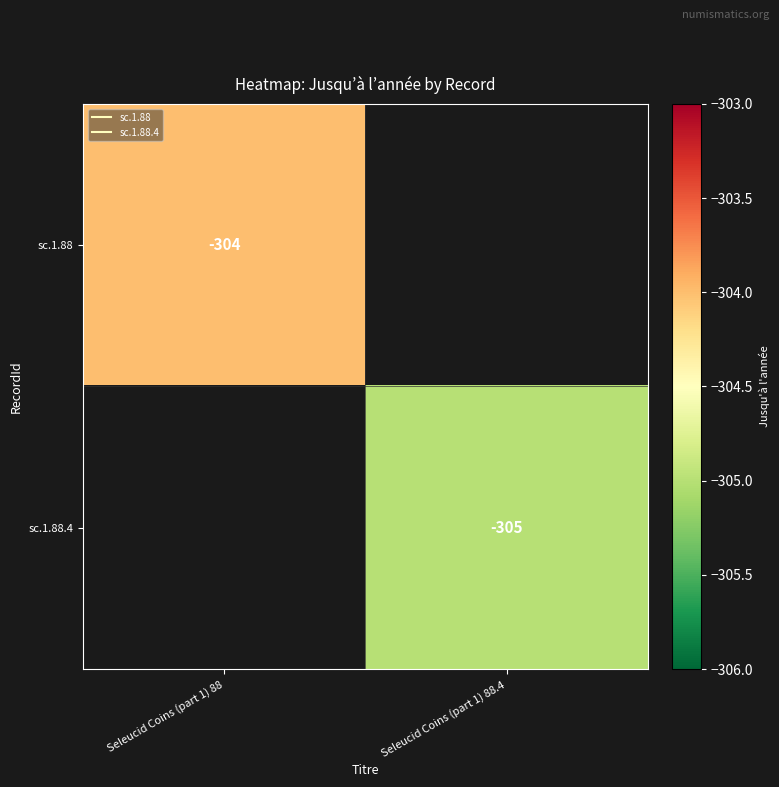

True or false: sc.1.88 has a value of -64.8 at Seleucid Coins (part 1) 88.

False